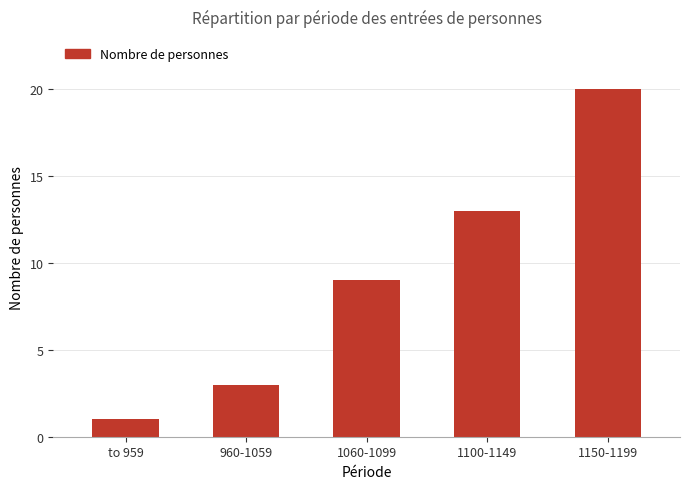

What is the ratio of the value at 1150-1199 to the value at 1100-1149?

1.5